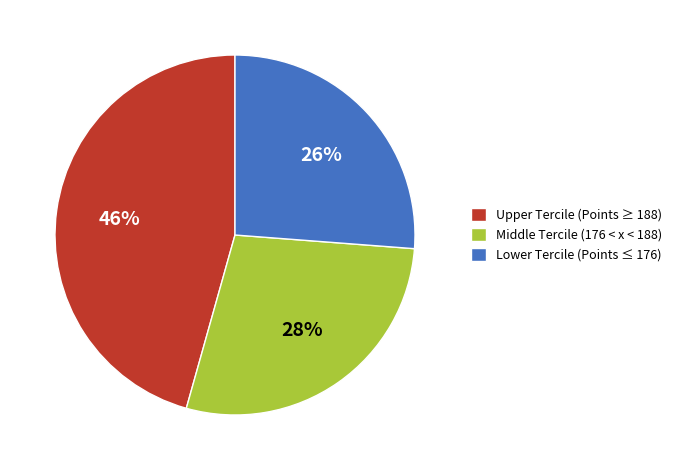

What is the largest slice in the pie chart?

Upper Tercile (Points ≥ 188)